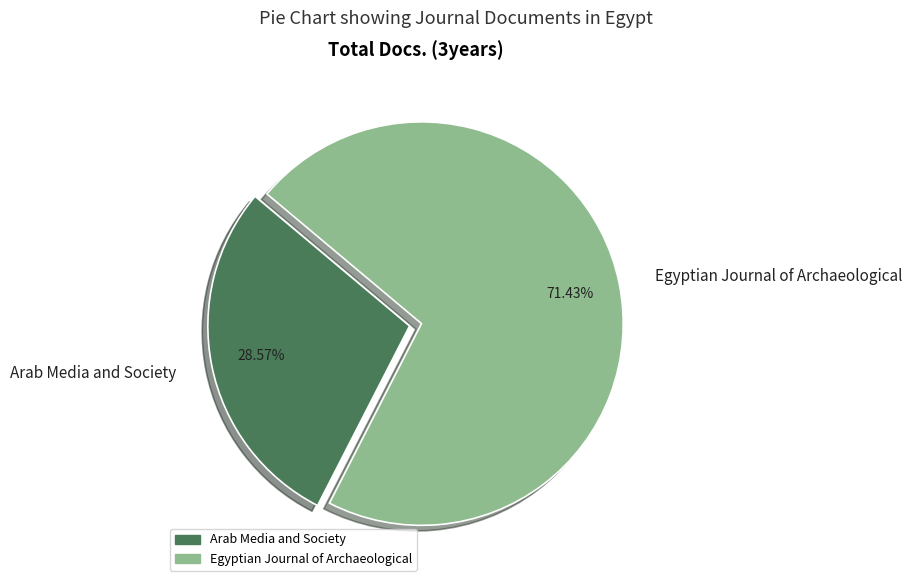

What is the ratio of the value at Egyptian Journal of Archaeological to the value at Arab Media and Society?

2.5